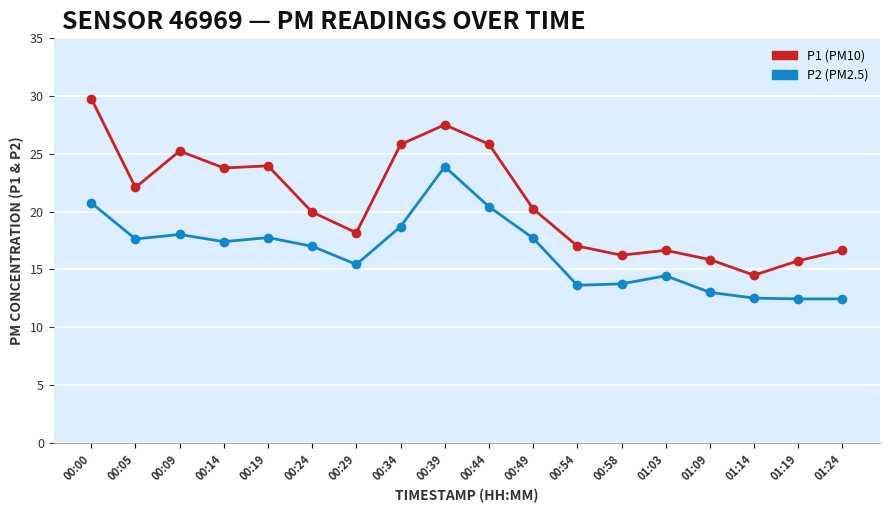

What is the label of the 14th point from the right?

00:19